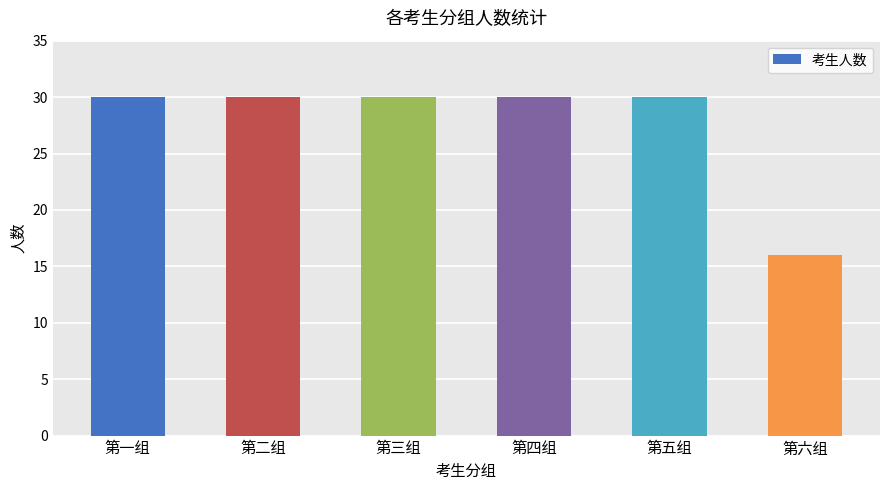

Reading right to left, transcribe all the data shown in this chart.

第六组=16	第五组=30	第四组=30	第三组=30	第二组=30	第一组=30